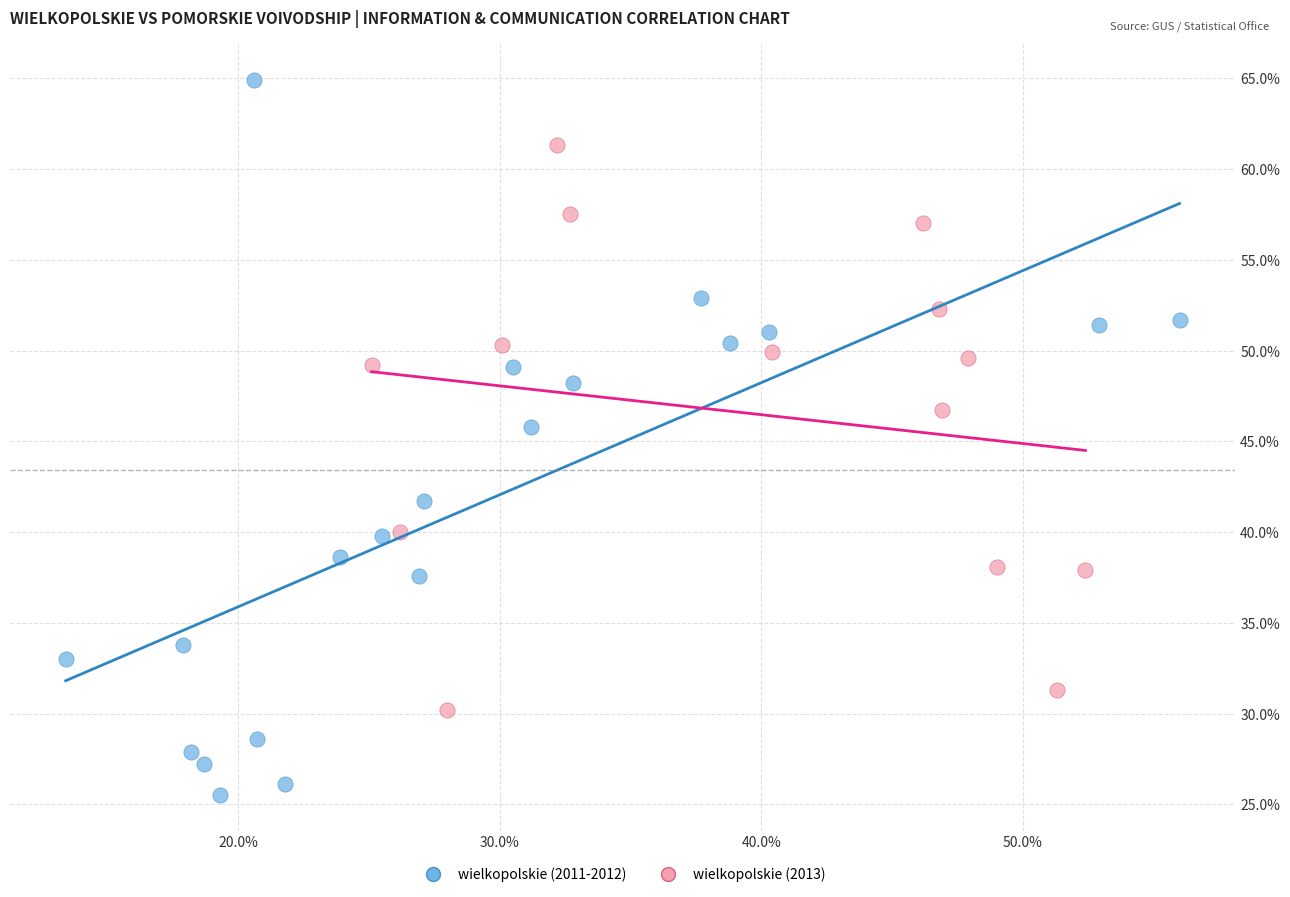

Which series has the widest spread of Y values?

wielkopolskie (2011-2012)